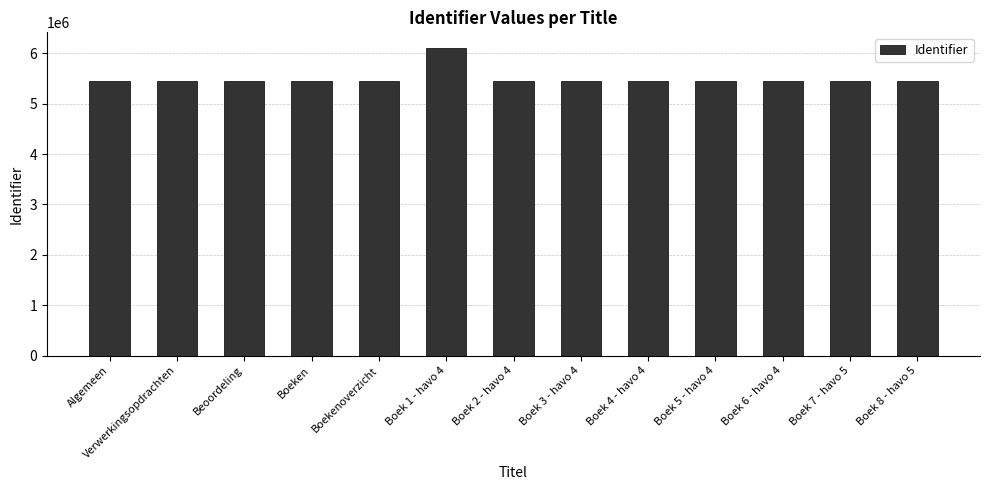

What is the maximum value shown in the chart?

6112838